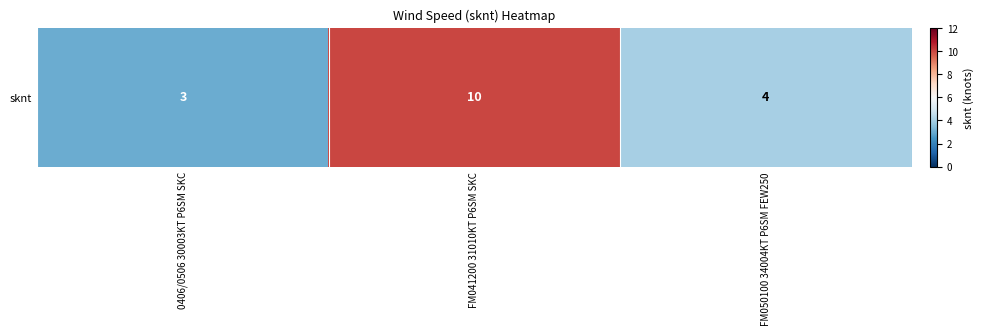

What is the difference between the second highest and minimum values?

1